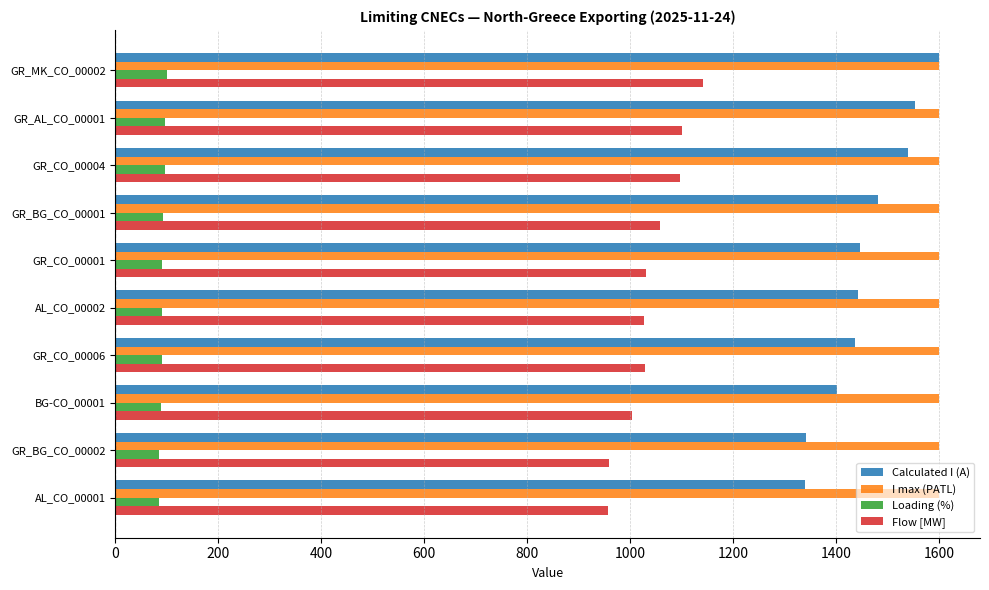

Which series has the widest spread of values?

Calculated I (A)